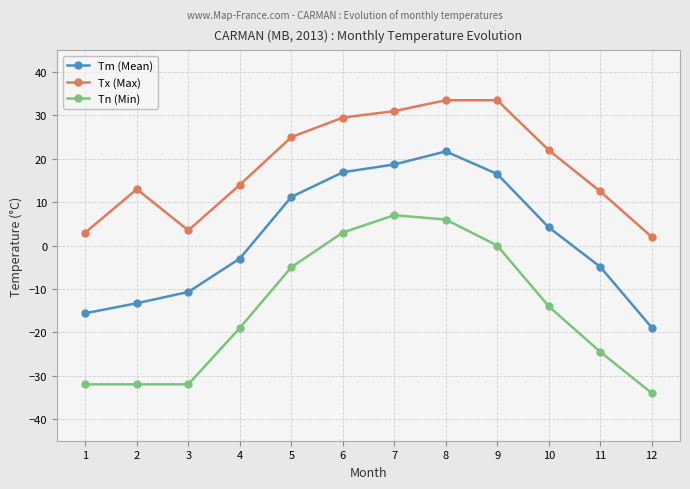

What is the approximate value of Tm (Mean) at 12?

-18.9